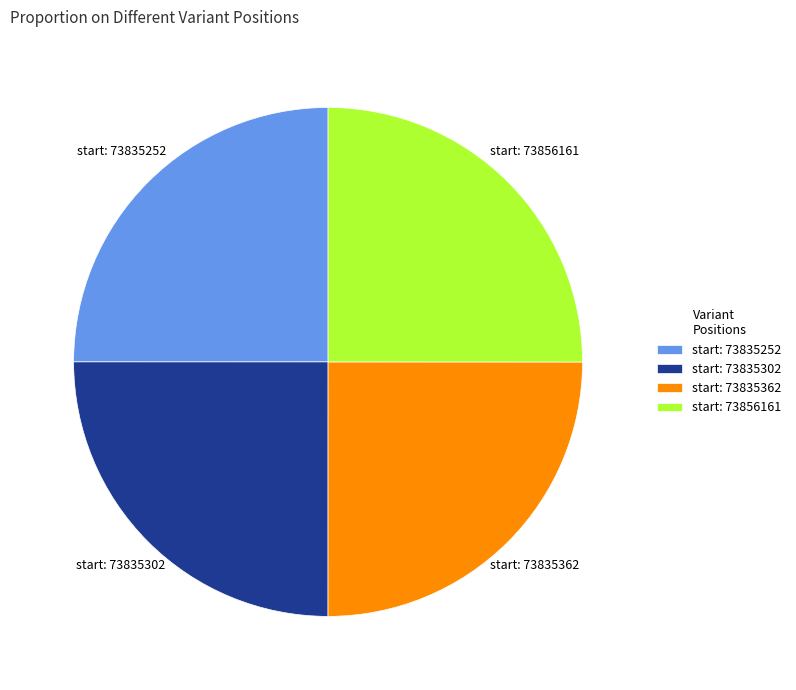

Is it true that start: 73835302 is 25% of the pie?

True